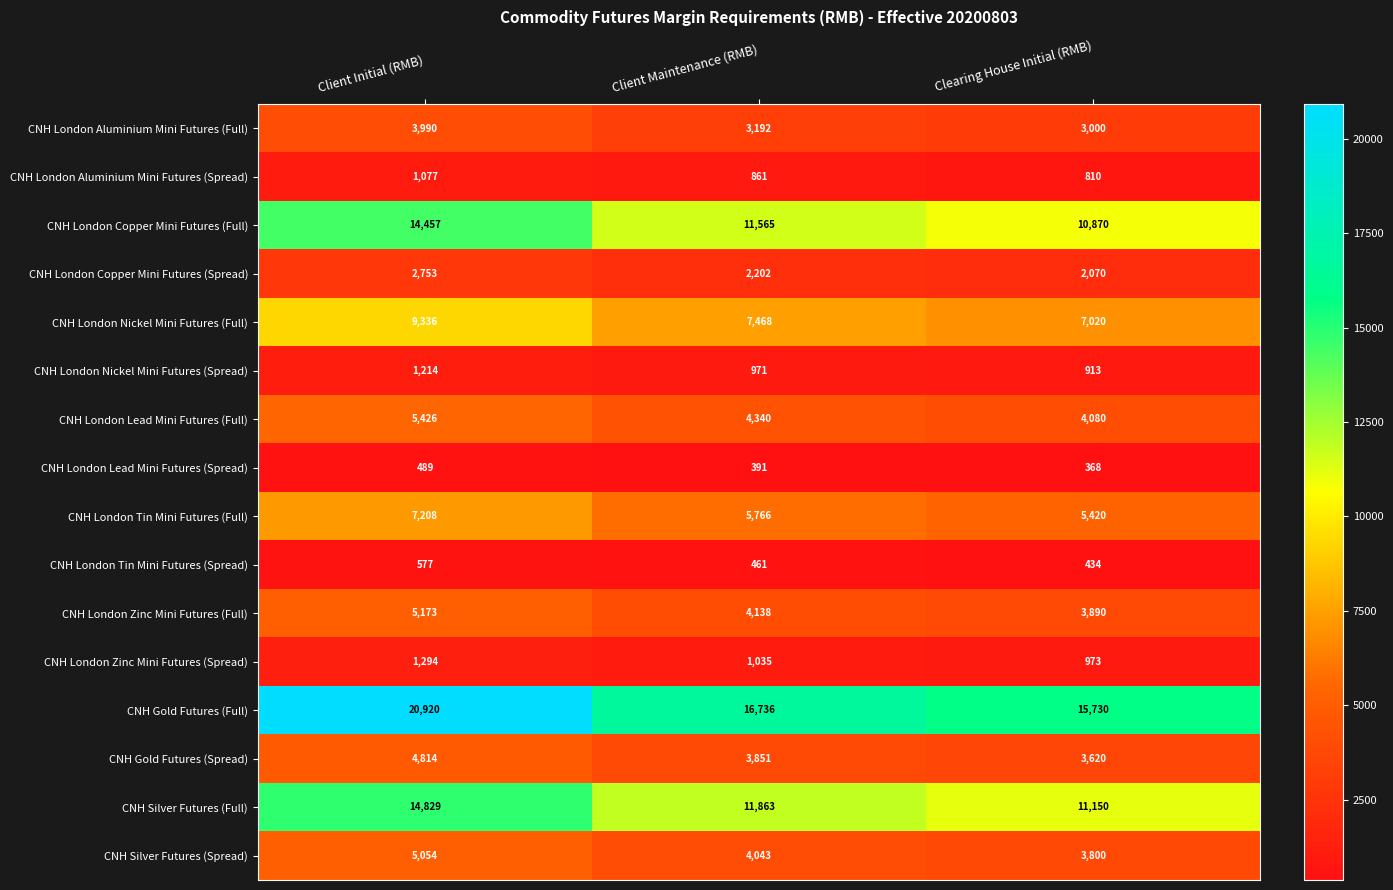

Rank the series at Client Initial (RMB) from highest to lowest value.

CNH Gold Futures (Full), CNH Silver Futures (Full), CNH London Copper Mini Futures (Full), CNH London Nickel Mini Futures (Full), CNH London Tin Mini Futures (Full), CNH London Lead Mini Futures (Full), CNH London Zinc Mini Futures (Full), CNH Silver Futures (Spread), CNH Gold Futures (Spread), CNH London Aluminium Mini Futures (Full), CNH London Copper Mini Futures (Spread), CNH London Zinc Mini Futures (Spread), CNH London Nickel Mini Futures (Spread), CNH London Aluminium Mini Futures (Spread), CNH London Tin Mini Futures (Spread), CNH London Lead Mini Futures (Spread)